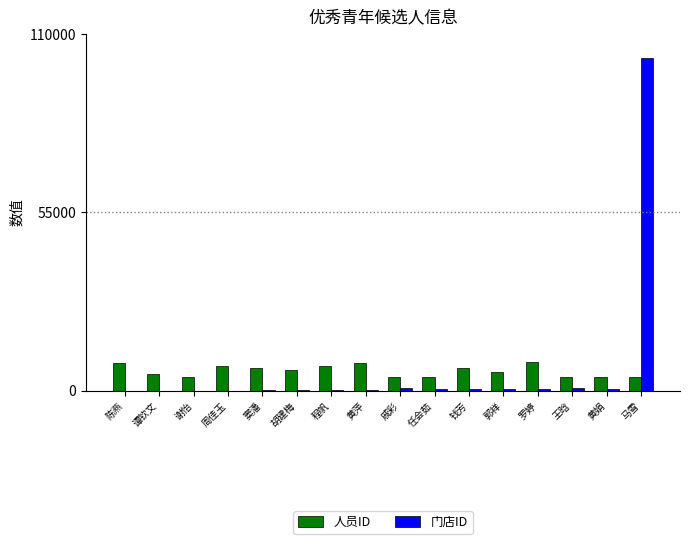

Count the number of categories in the chart.

16